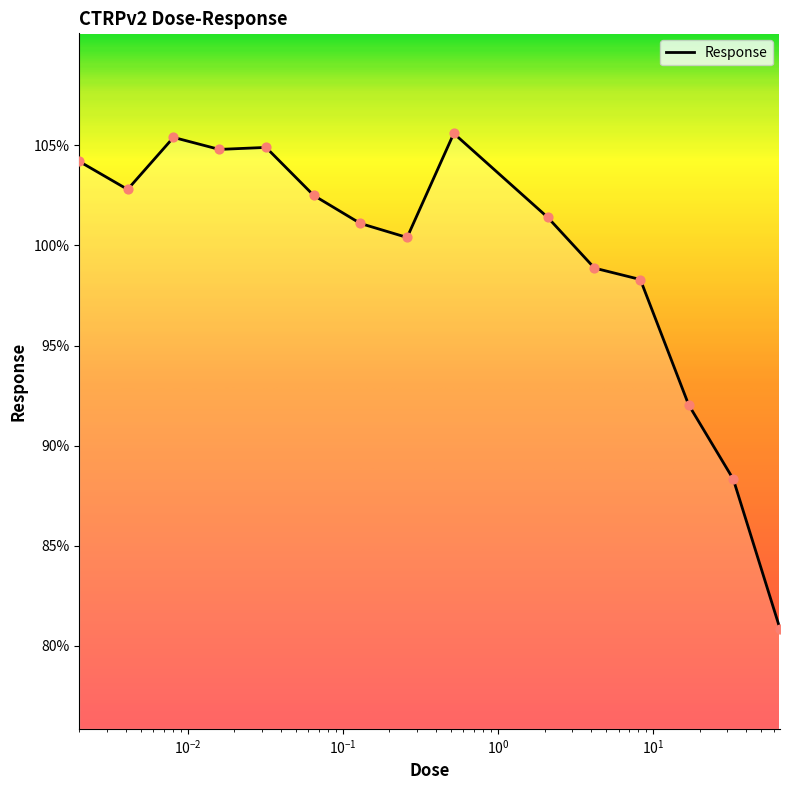

What is the maximum value shown in the chart?

105.6